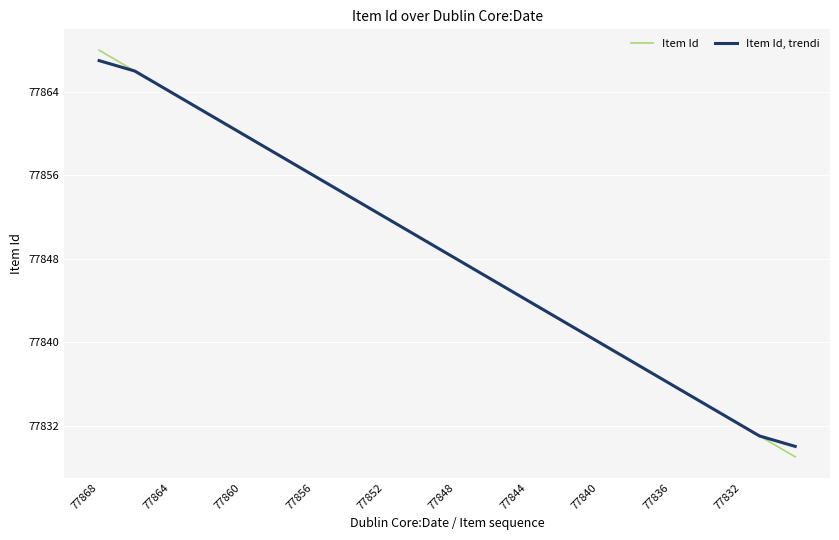

What is the minimum value shown in the chart?

77829.0